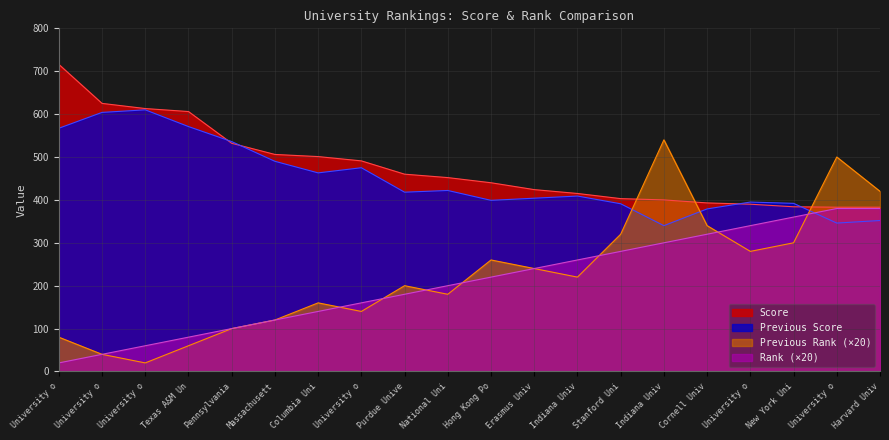

At which category does Previous Score reach its first local peak?

University o